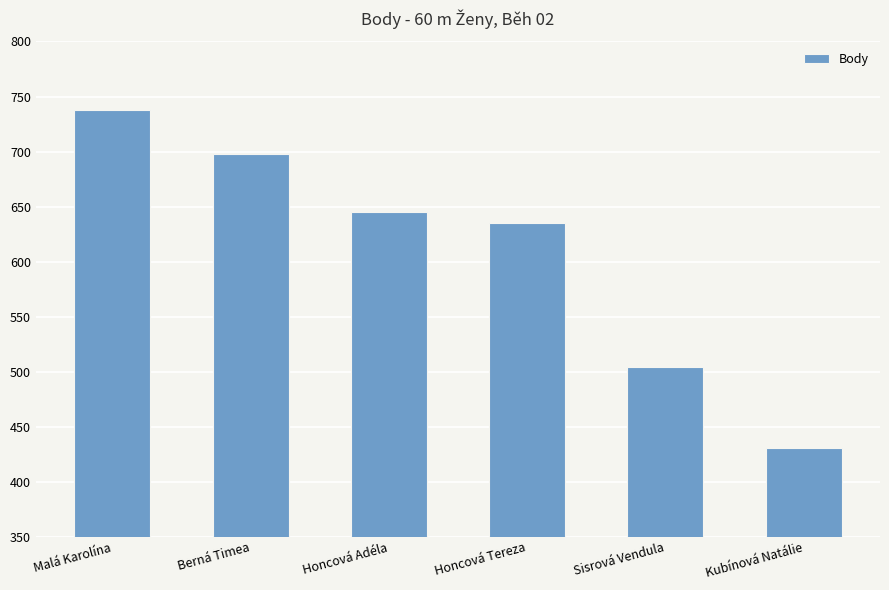

What is the difference between the values at Honcová Tereza and Sisrová Vendula?

131